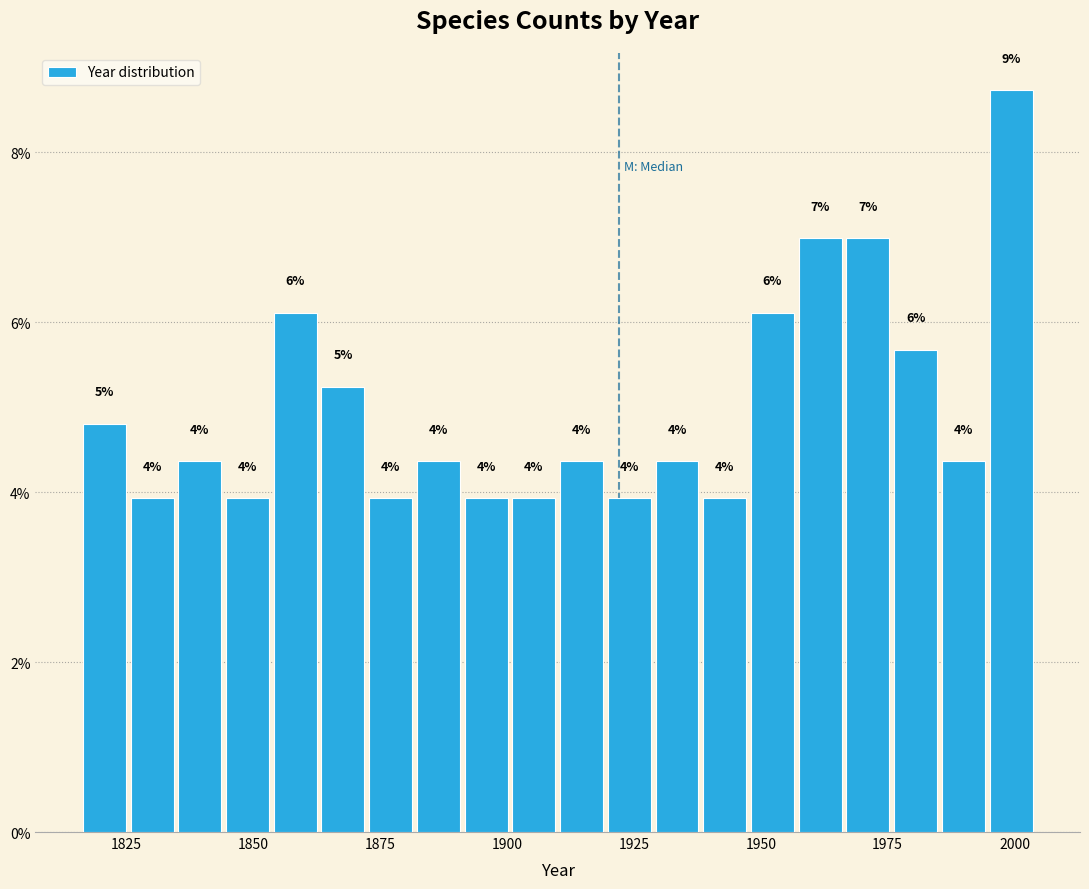

Around what value on the x-axis is the tallest bar? Give the approximate position of its centre, as read against the axis.

2000